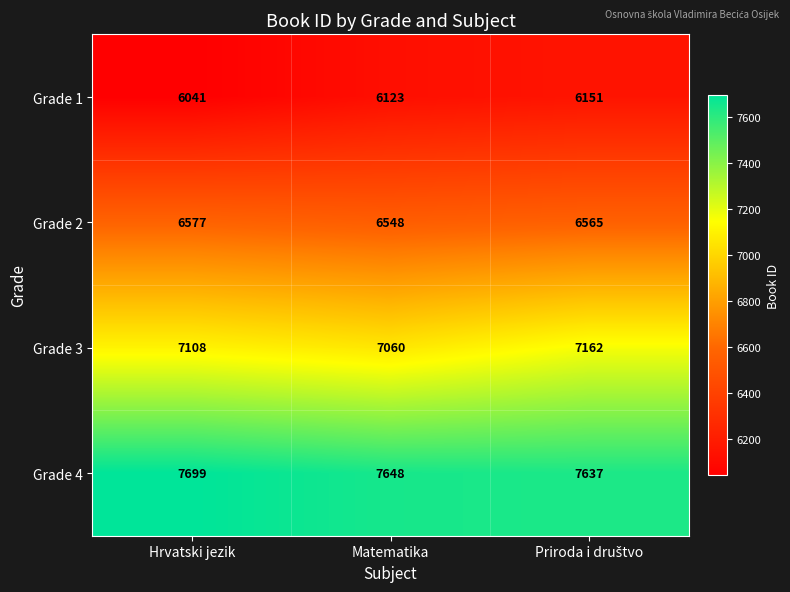

How many distinct data groups are displayed?

4